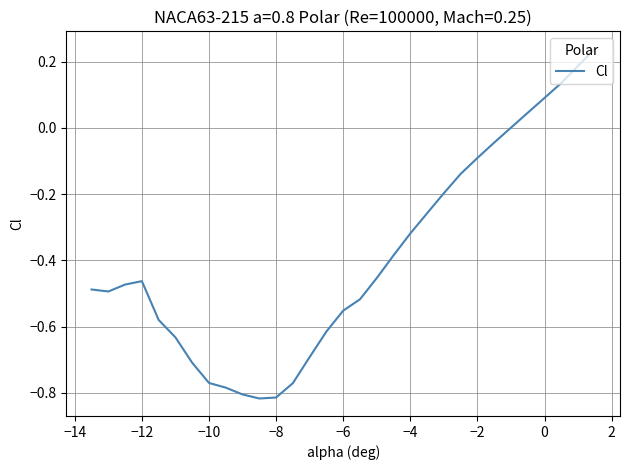

The value at −4 is -0.2. True or false?

False